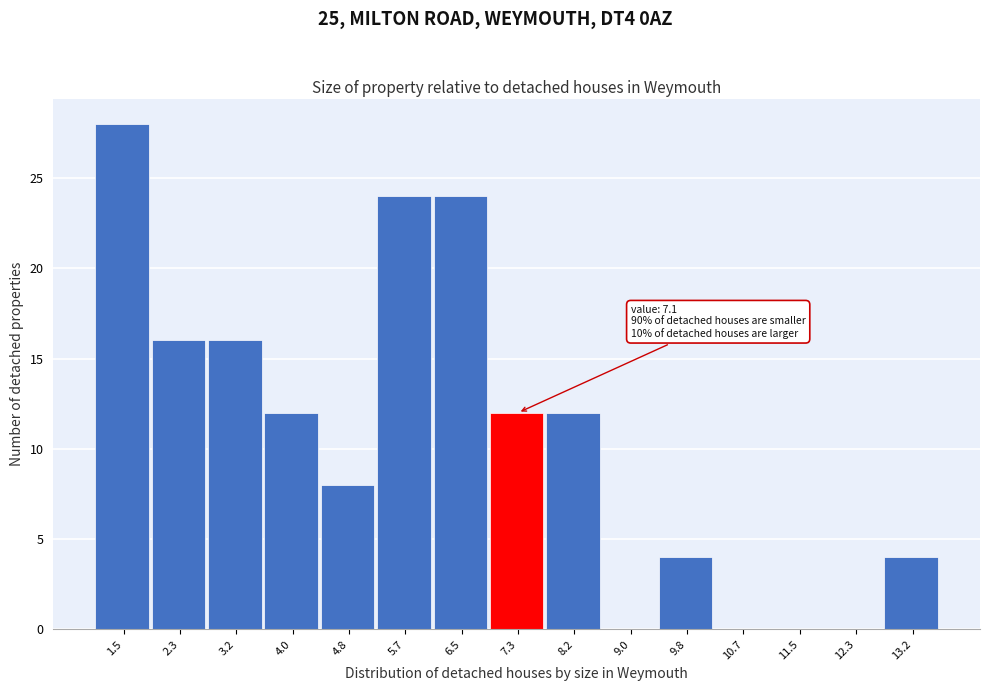

Over which range of the x-axis is the bar tallest?

1.1 to 1.9